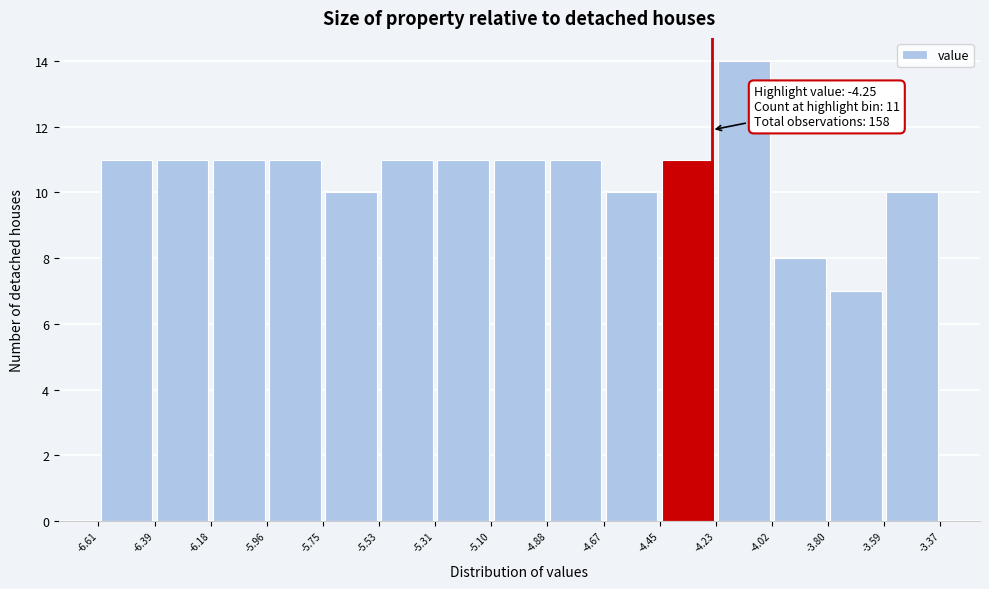

Over which range of the x-axis is the bar tallest?

-4.23 to -4.02